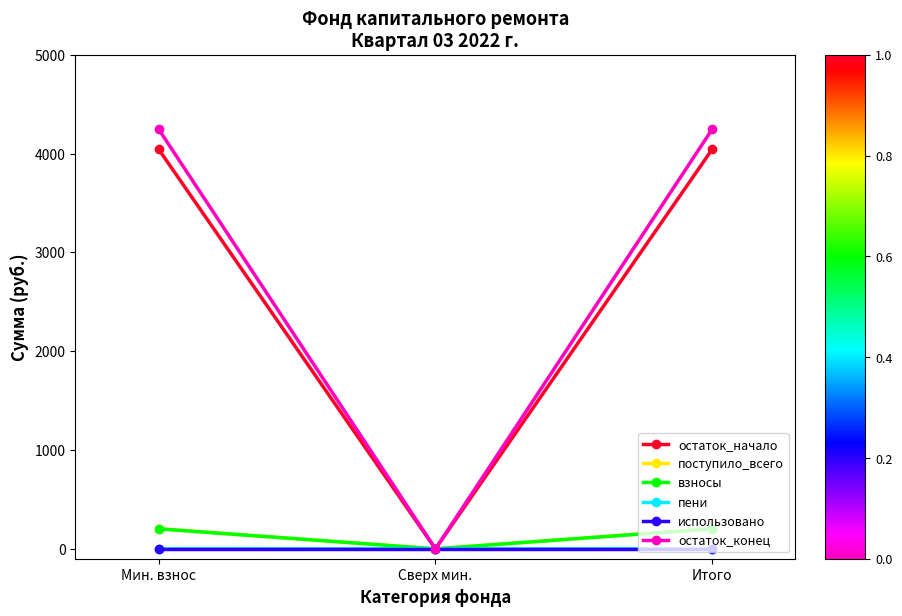

What is the label of the 3rd point from the right?

Мин. взнос